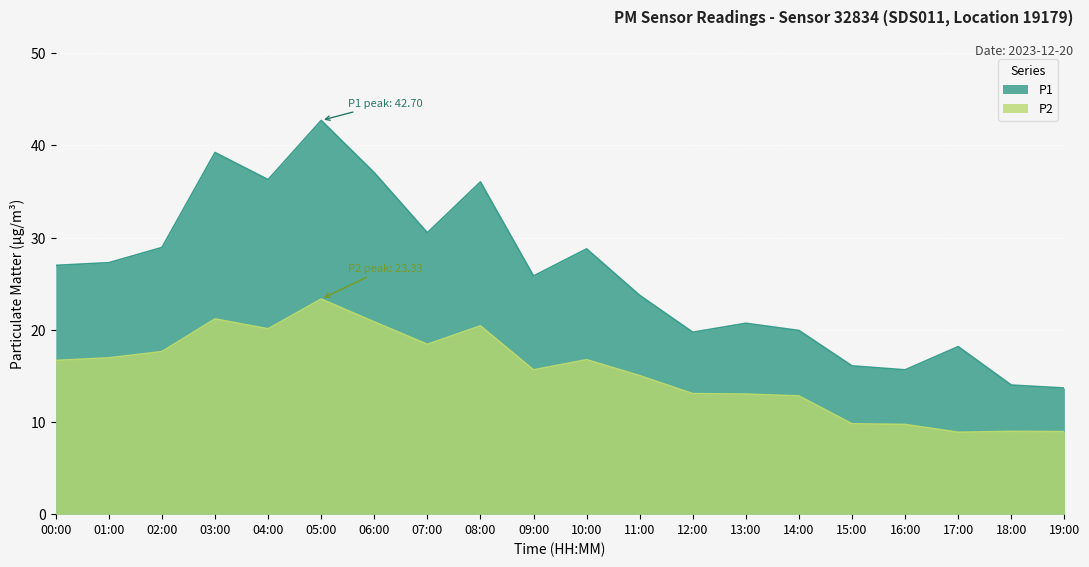

At which category is the sum across all series the highest?

05:00